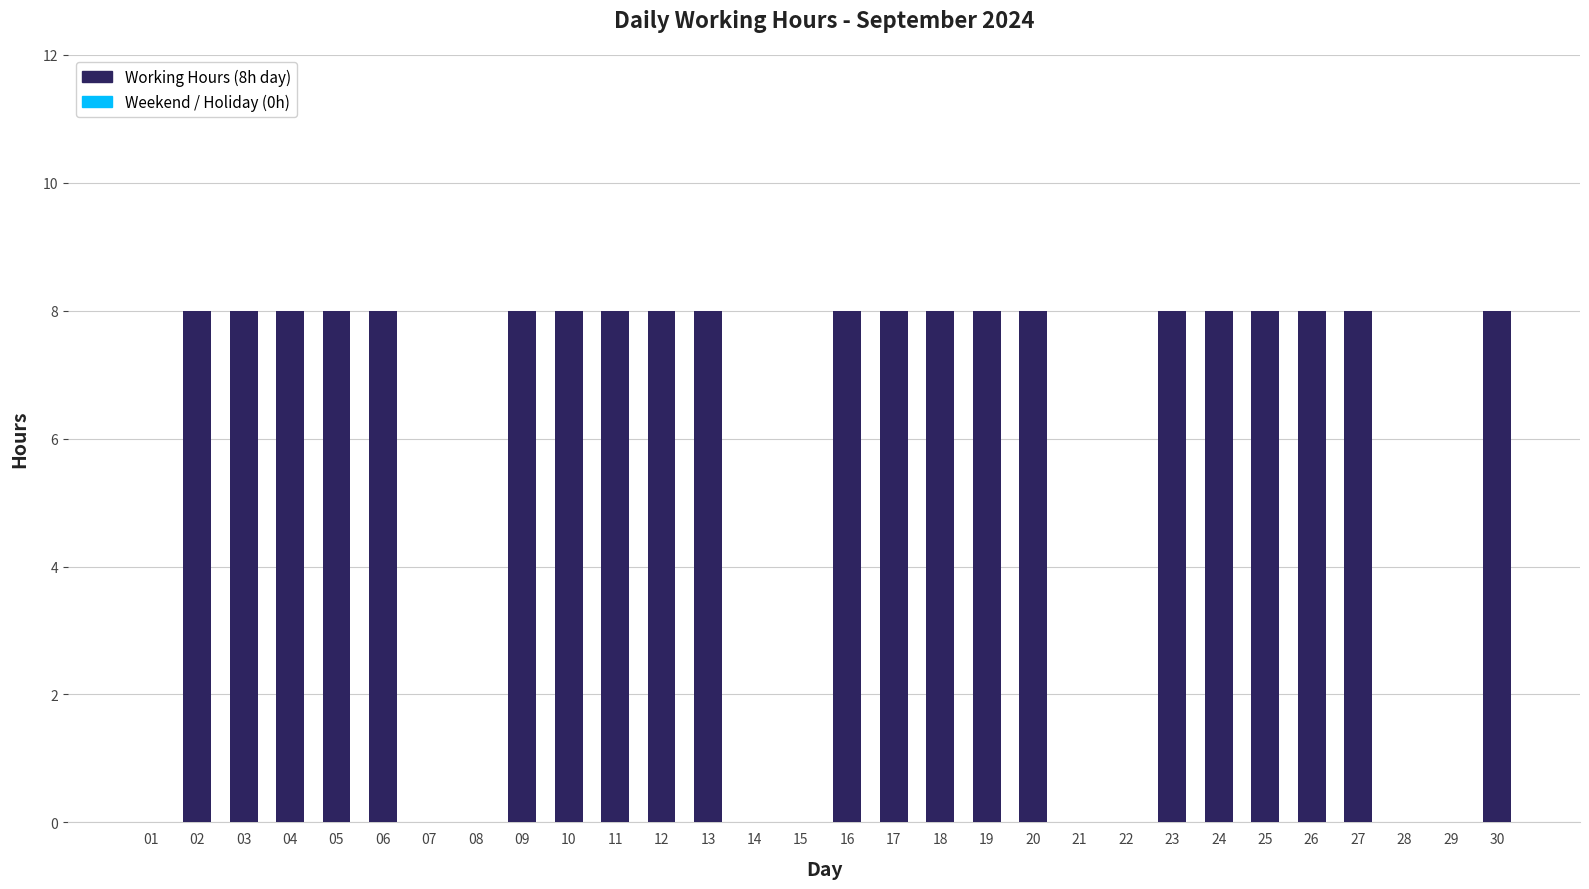

Is it true that the value at 12 is 8?

True